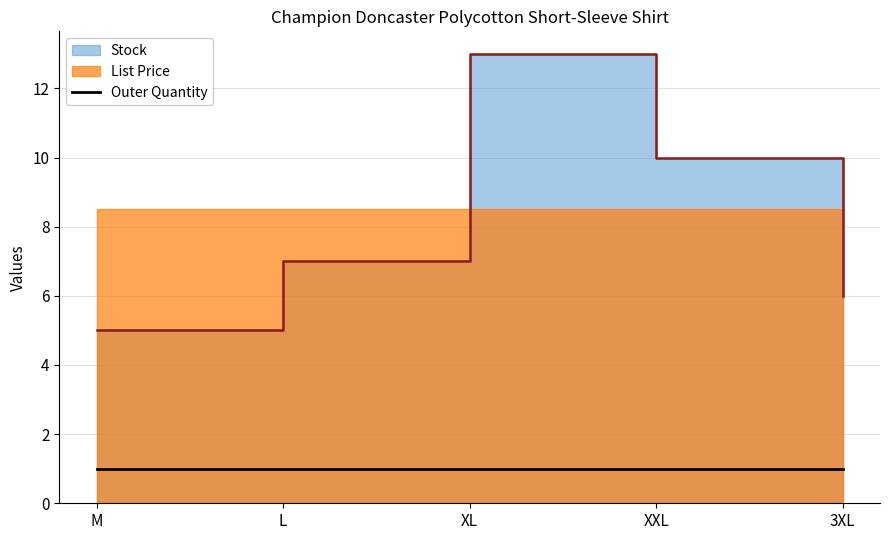

What is the average value of the List Price series?

8.5